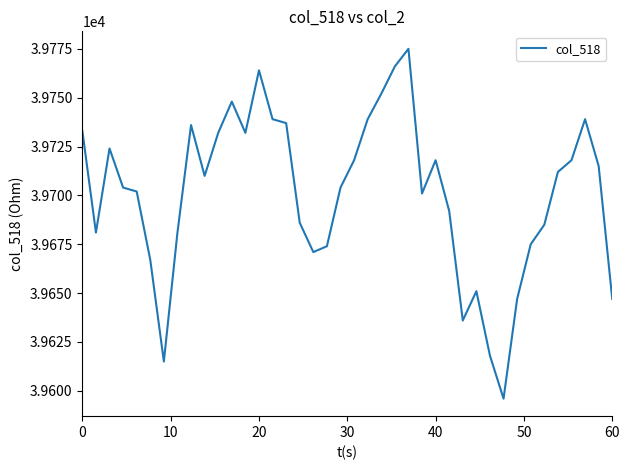

What is the difference between the maximum and minimum values?

179